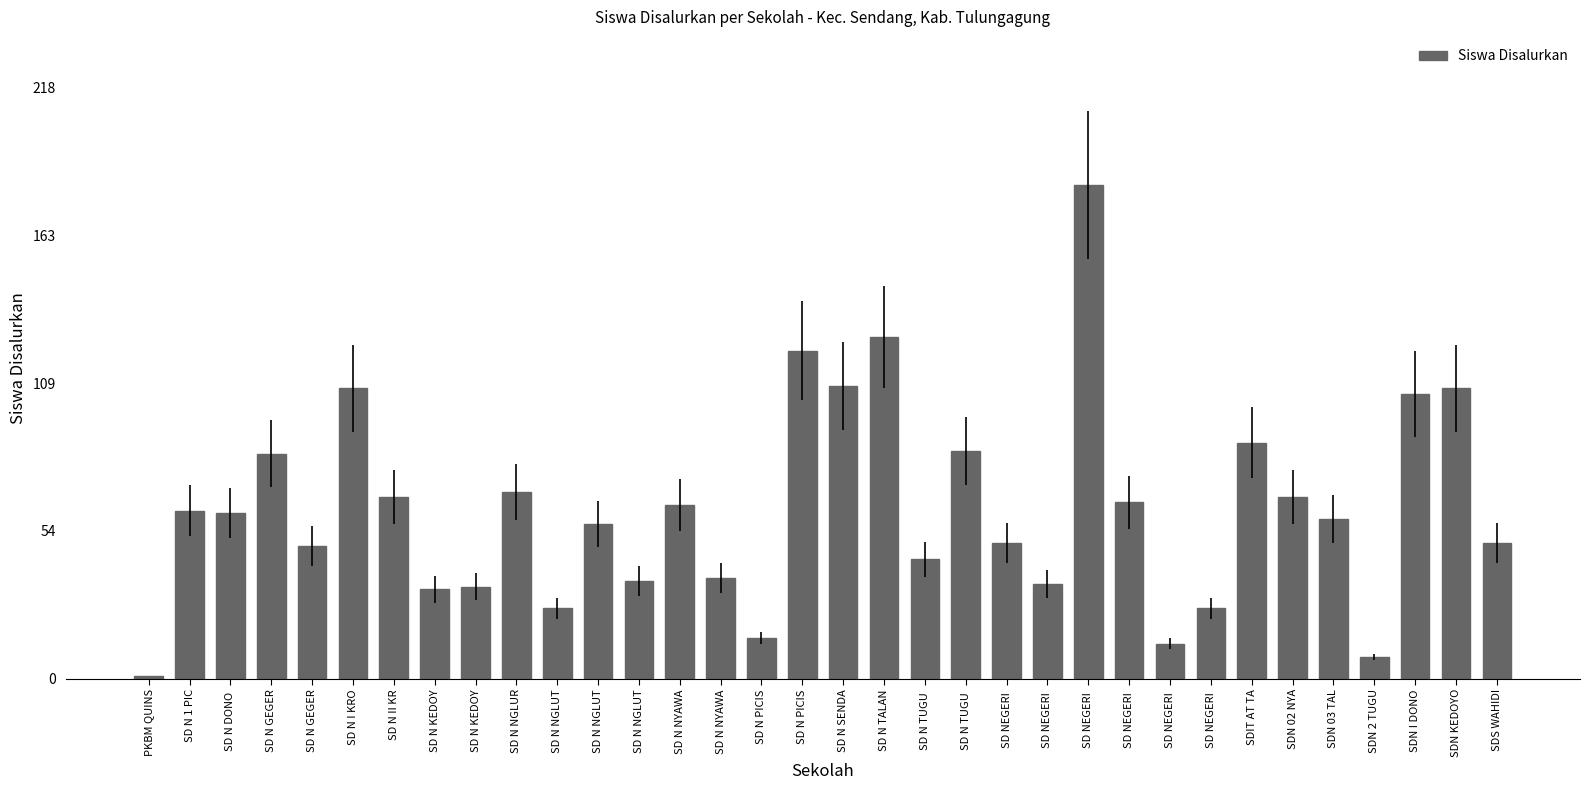

How many categories are shown in the chart?

34